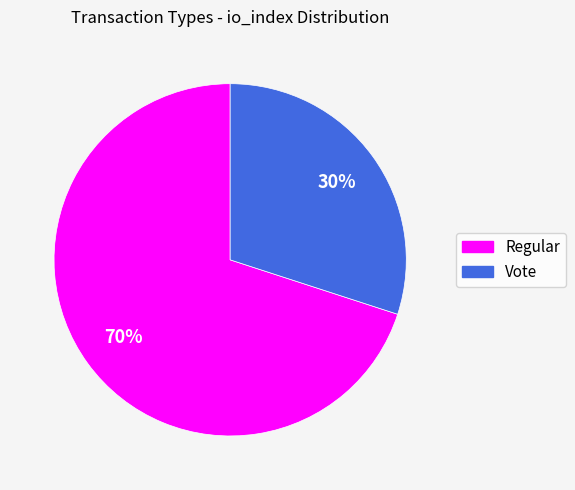

To the nearest percent, what portion does Regular represent?

70%